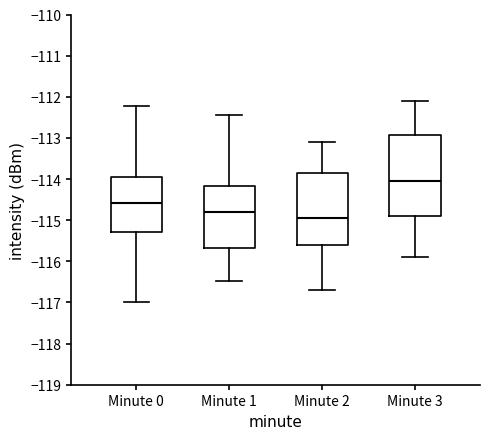

Reading left to right, transcribe this box plot: for each box, give where its median line is, the range the box spans, and where its two whiskers end, as read against the y-axis. The values are not printed on the chart, so give them approximately, as read against the axis.

Minute 0: median -114.6, box -115.3 to -114.0, whiskers -117.0 to -112.2
Minute 1: median -114.8, box -115.7 to -114.2, whiskers -116.5 to -112.4
Minute 2: median -114.9, box -115.6 to -113.8, whiskers -116.7 to -113.1
Minute 3: median -114.0, box -114.9 to -112.9, whiskers -115.9 to -112.1